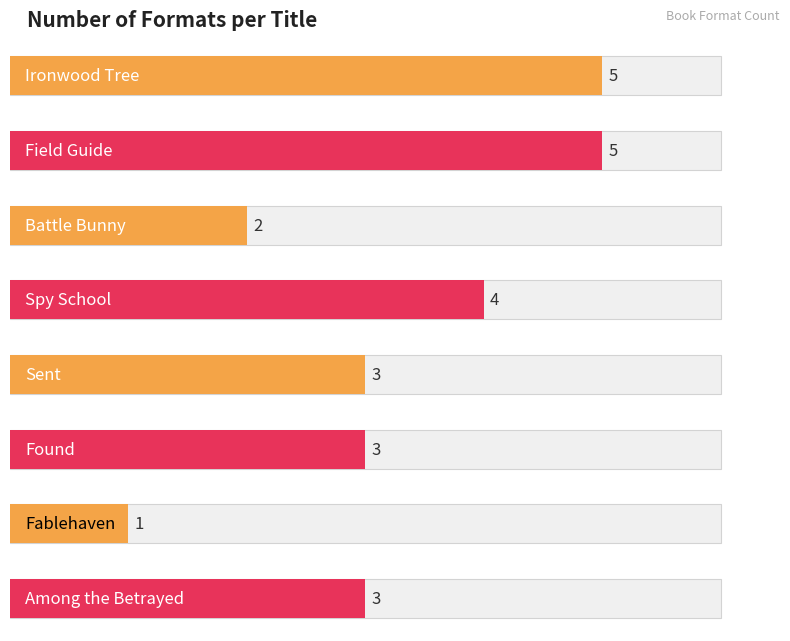

What is the approximate value at Field Guide?

5